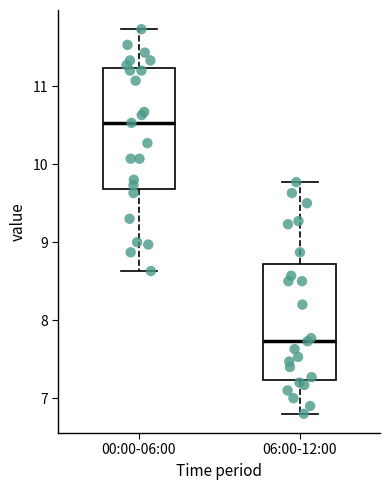

Reading left to right, read every box against the y-axis: the position of its median line, the range the box covers, and the ends of its whiskers. The values are not printed on the chart, so give them approximately, as read against the axis.

00:00-06:00: median 10.5, box 9.7 to 11.2, whiskers 8.6 to 11.7
06:00-12:00: median 7.7, box 7.2 to 8.7, whiskers 6.8 to 9.8